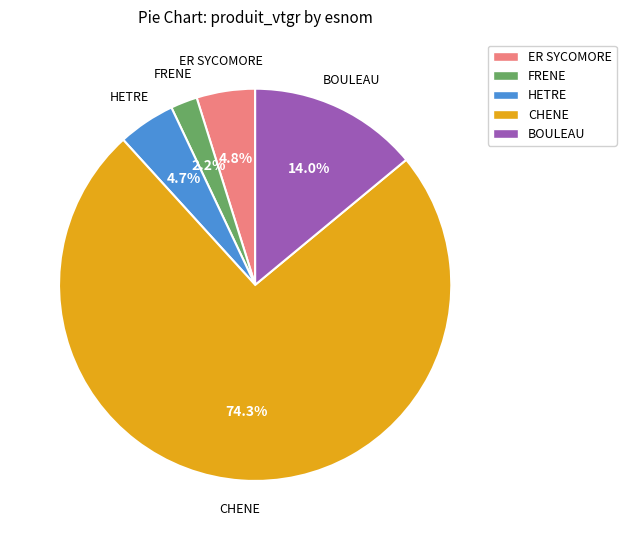

To the nearest percent, what is the difference between the largest and smallest slice percentages?

72%